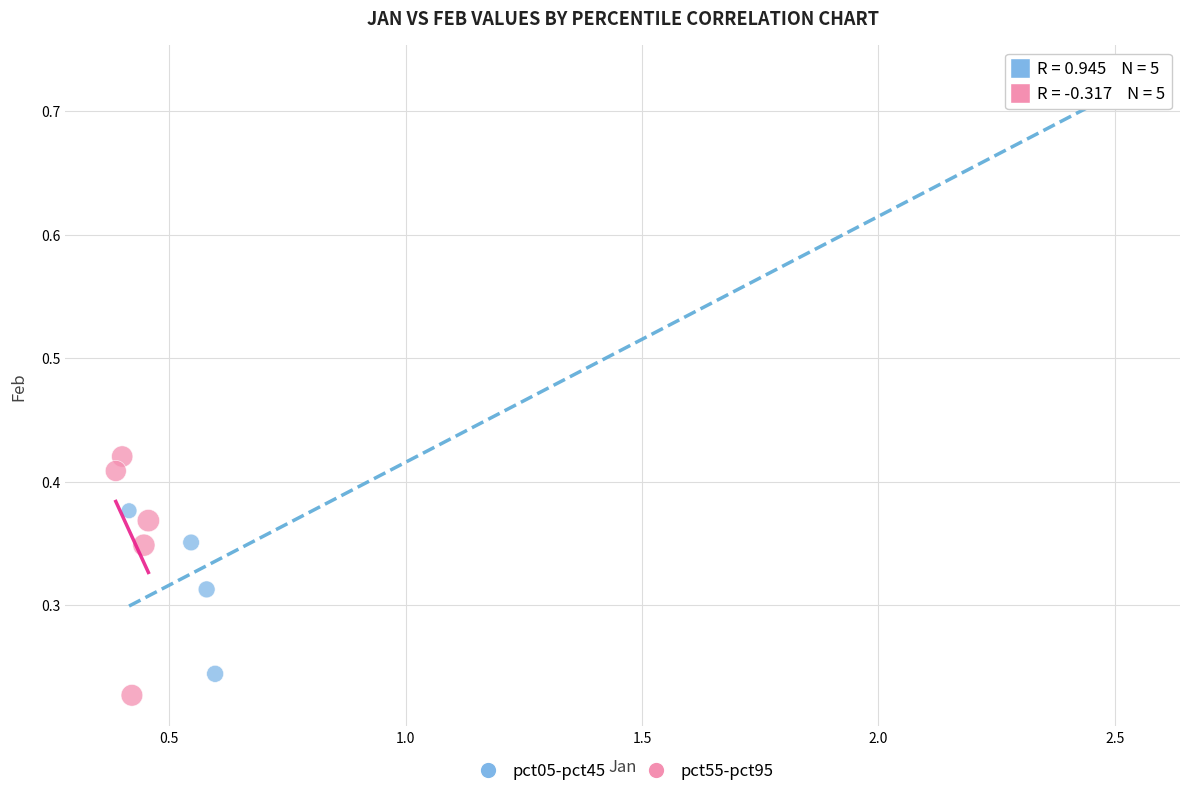

Which series has the largest Y range (max minus min)?

pct05-pct45